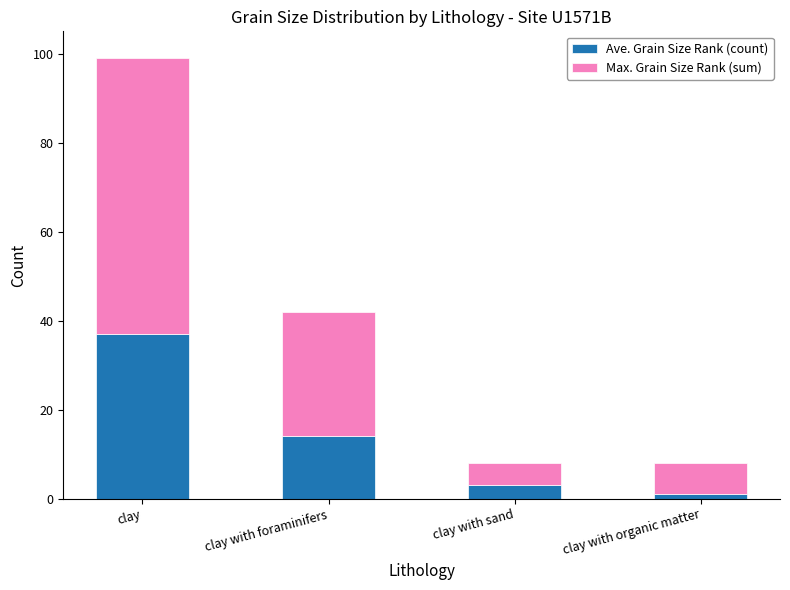

At which category is the sum across all series the highest?

clay